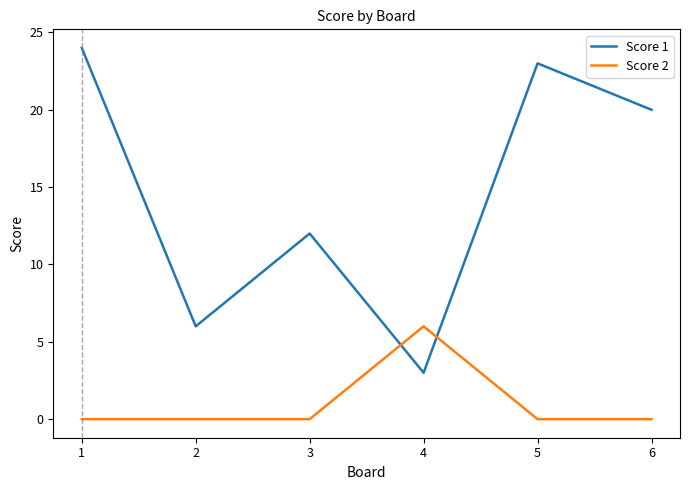

What is the spread (max minus min) of values at 4?

3